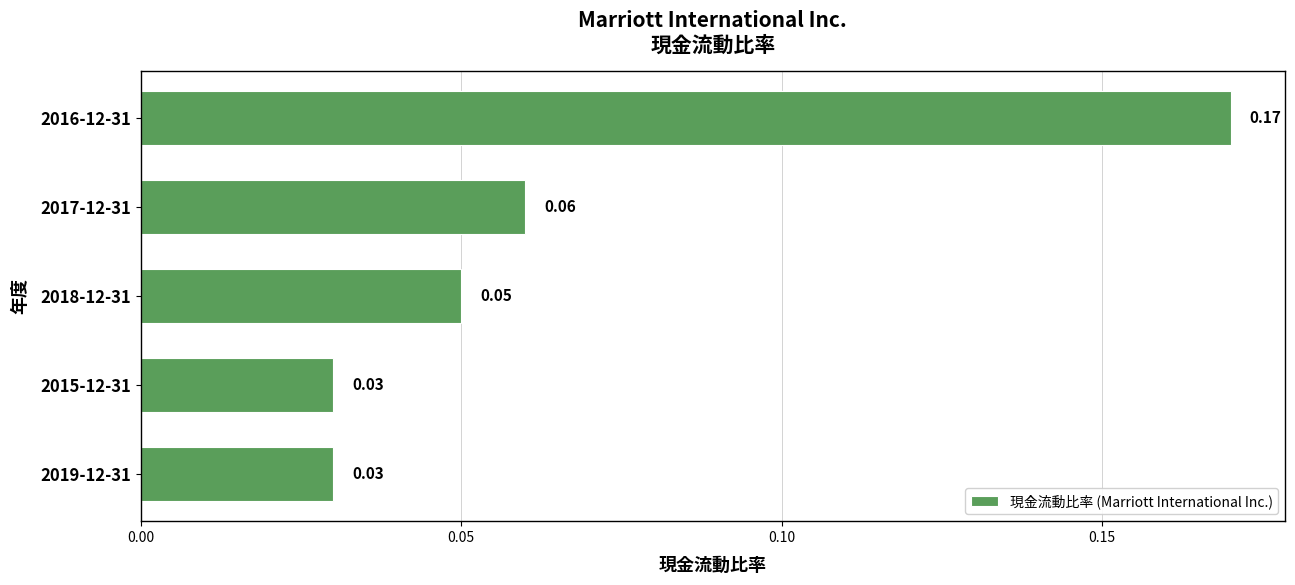

What is the change in value from 2018-12-31 to 2016-12-31?

+0.1